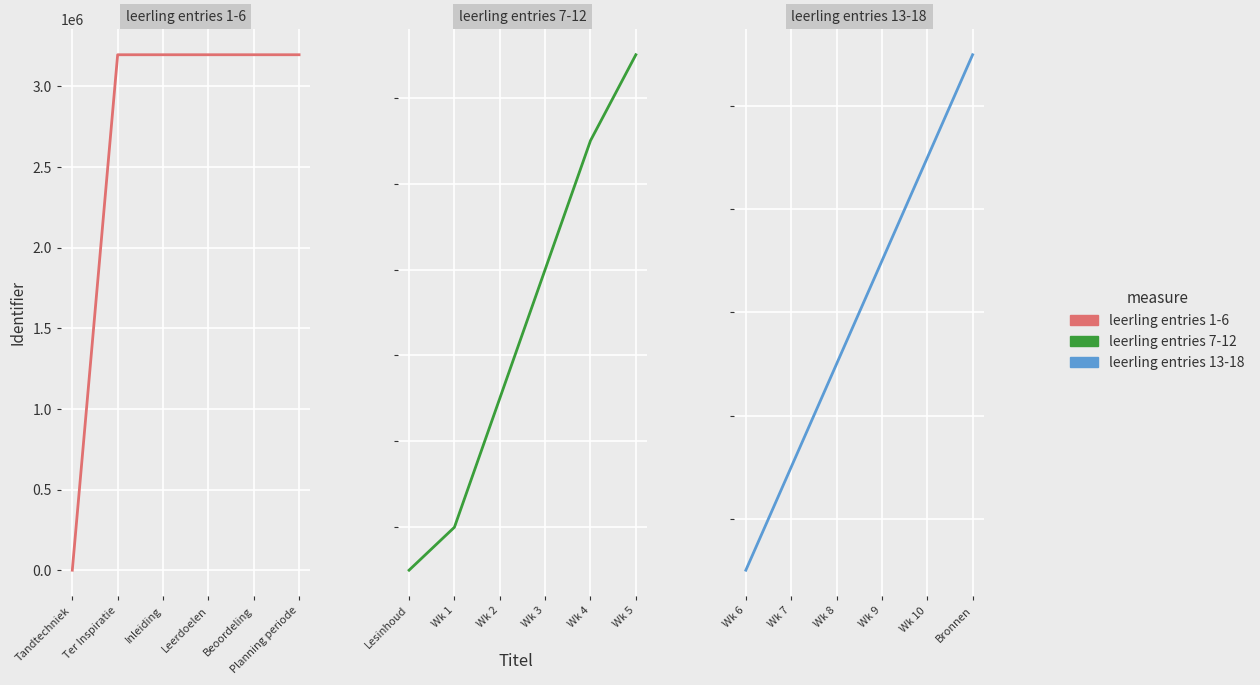

List the labels in order of leerling entries 1-6 value, largest first.

Planning periode, Beoordeling, Leerdoelen, Inleiding, Ter Inspiratie, Tandtechniek